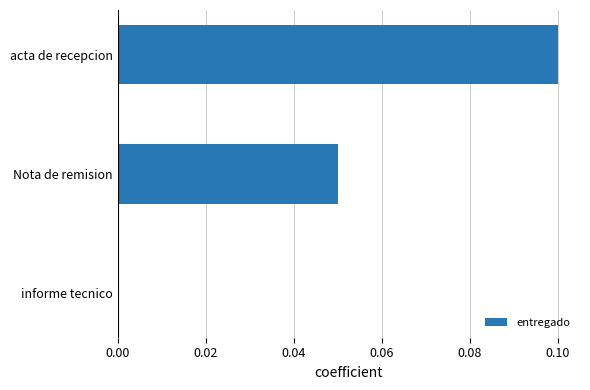

How many series are shown in this chart?

1